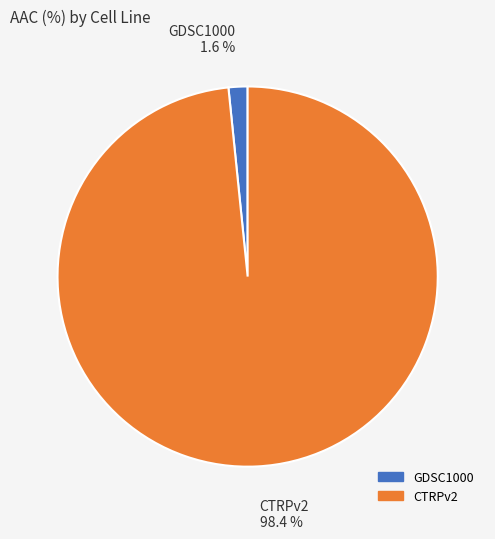

To the nearest percent, what is the difference between the largest and smallest slice percentages?

97%